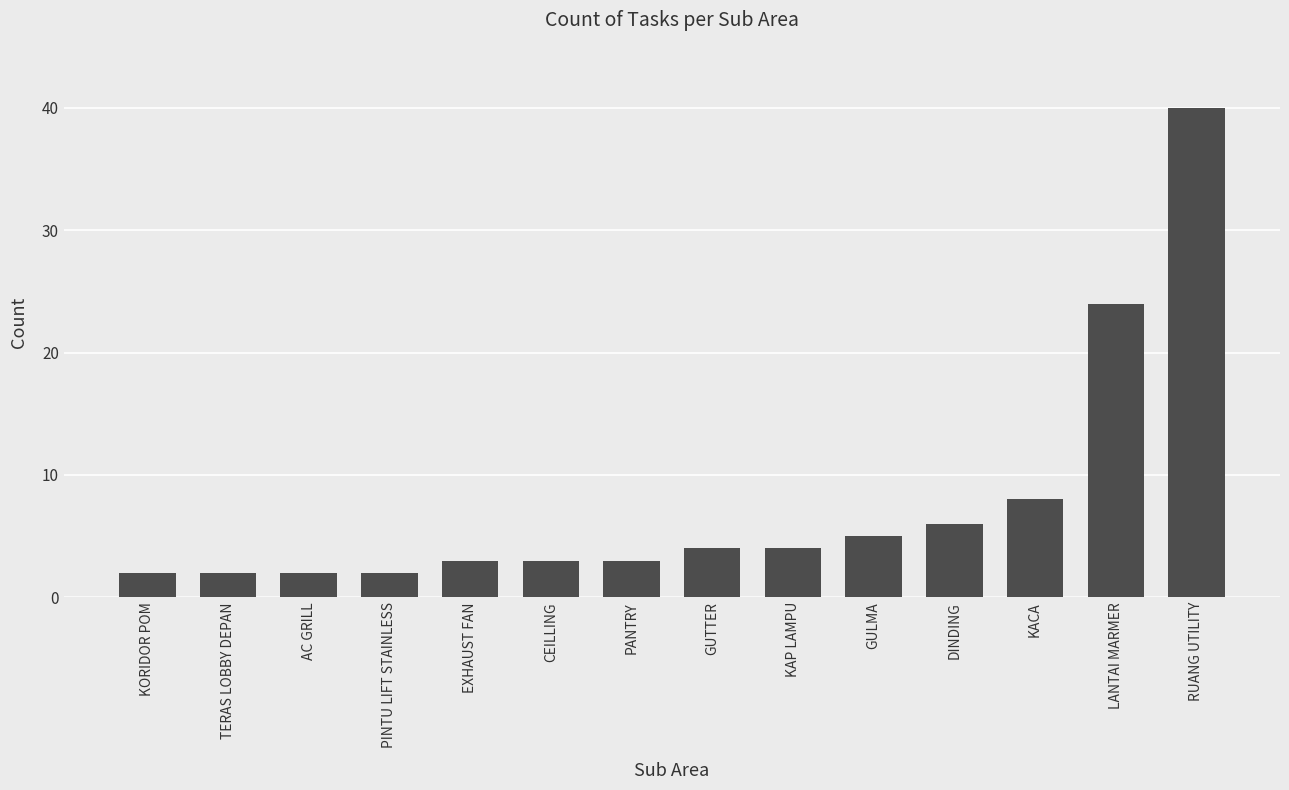

What is the difference between the values at DINDING and AC GRILL?

4